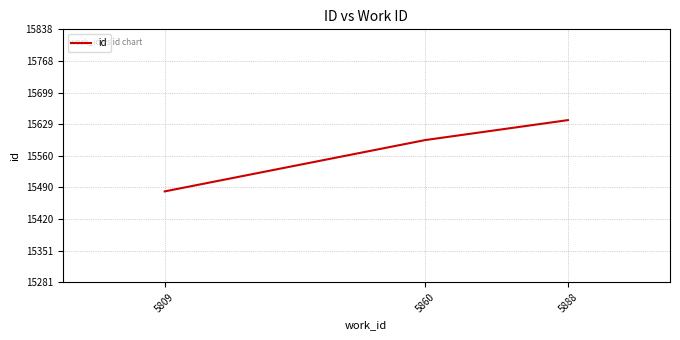

What is the change in value from 5809 to 5860?

+113